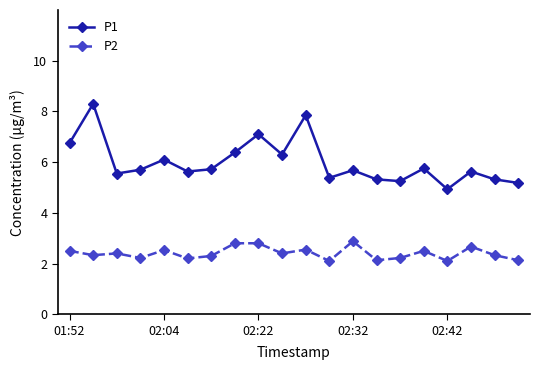

What is the highest value of the P2 series?

2.9